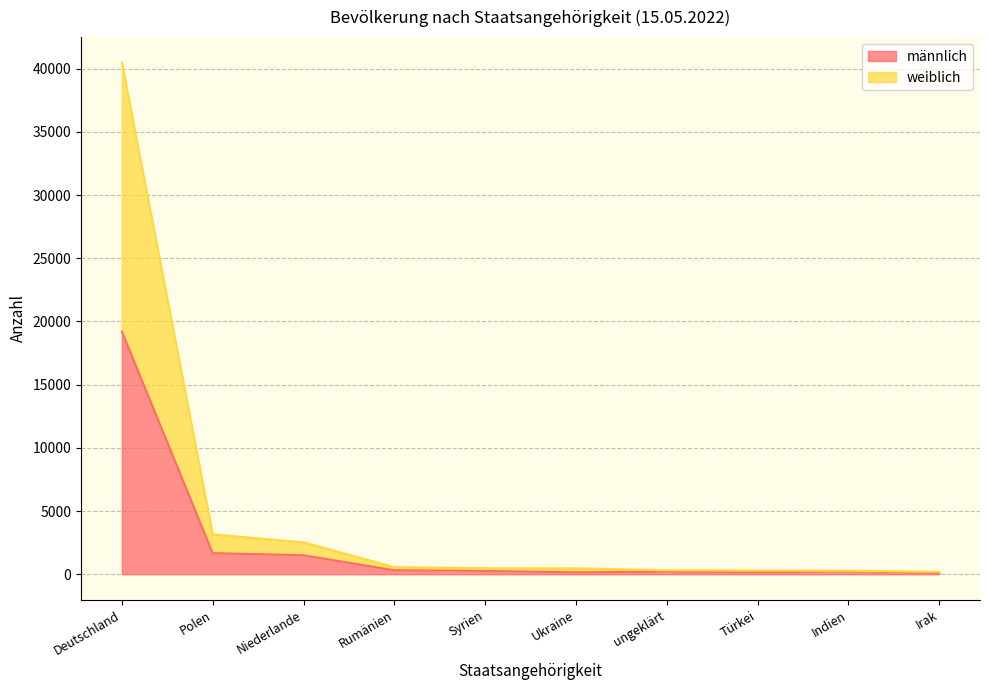

True or false: männlich has a value of 340 at ungeklärt.

False